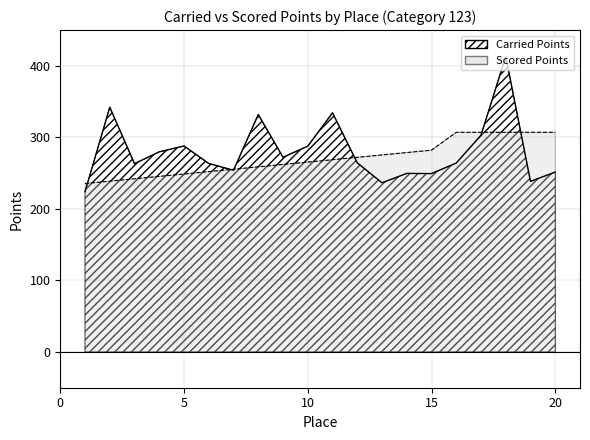

Which series has the widest spread of values?

Carried Points